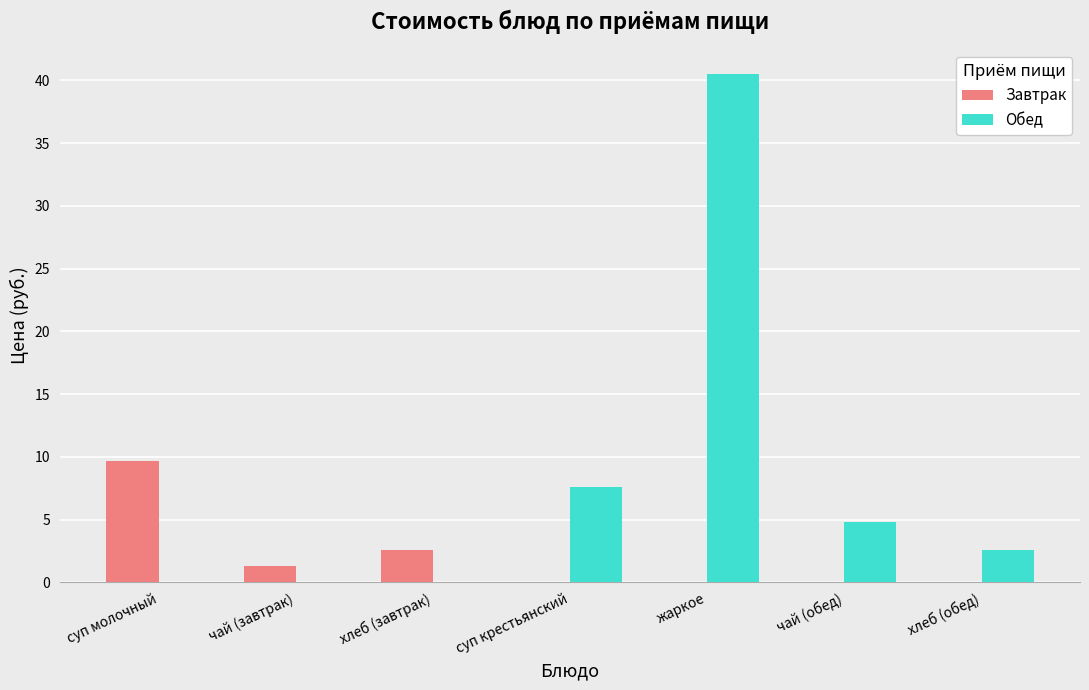

What is the total value across all series at чай (завтрак)?

1.3